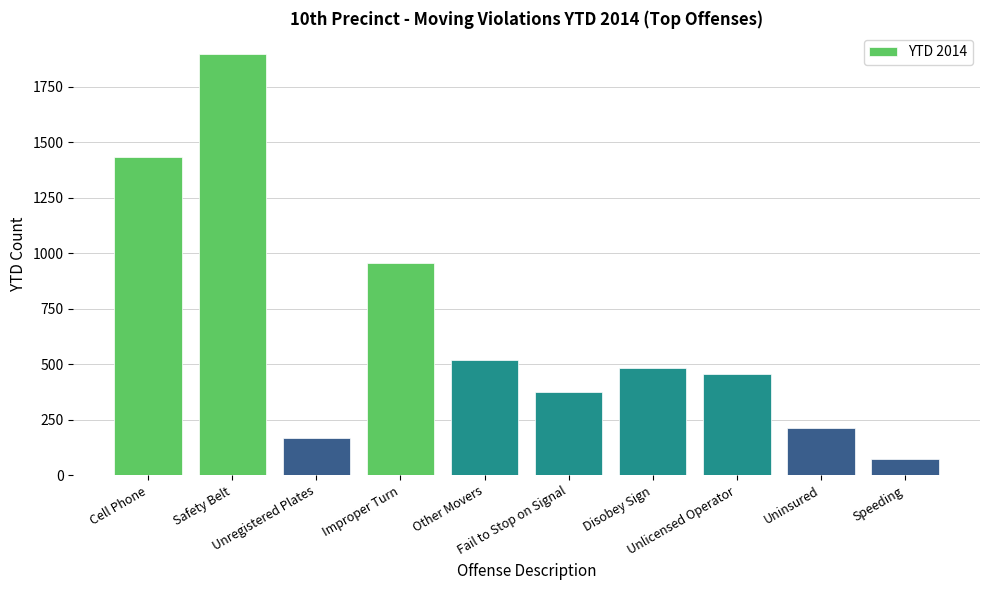

Which label corresponds to the largest value in the chart?

Safety Belt